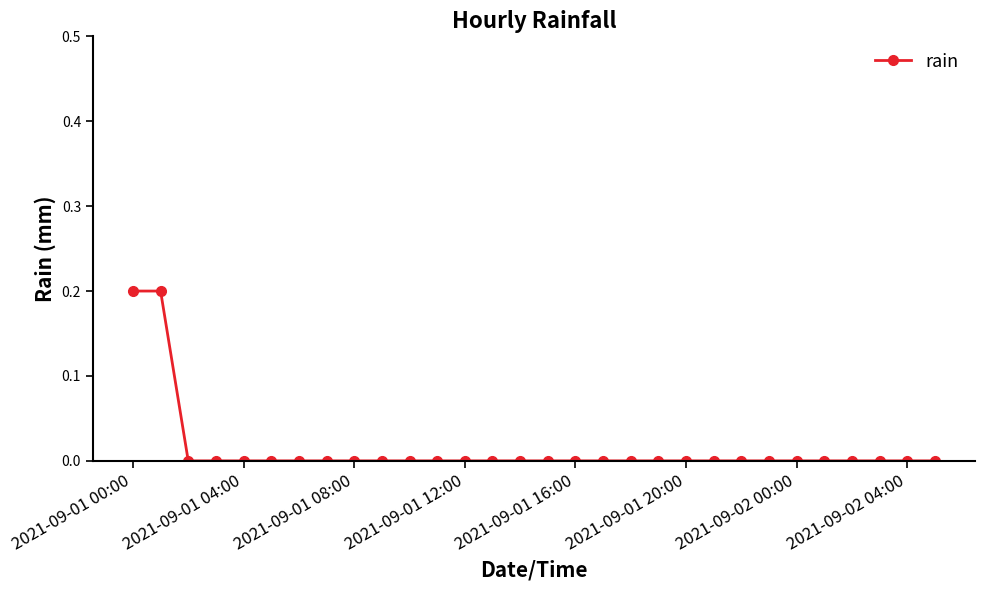

Count the number of data series in this chart.

1